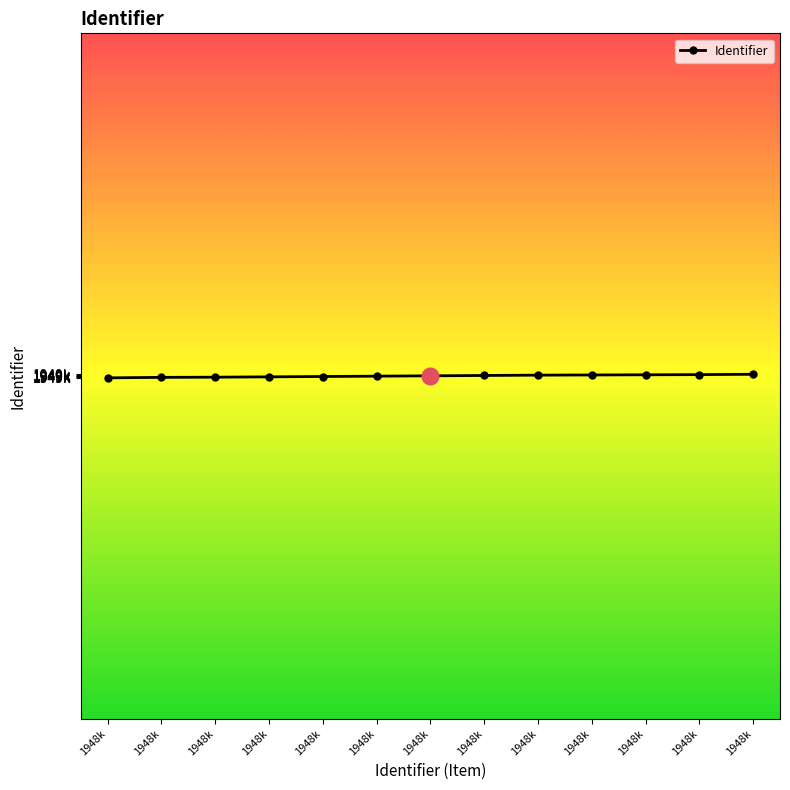

Does the chart have visible grid lines?

No